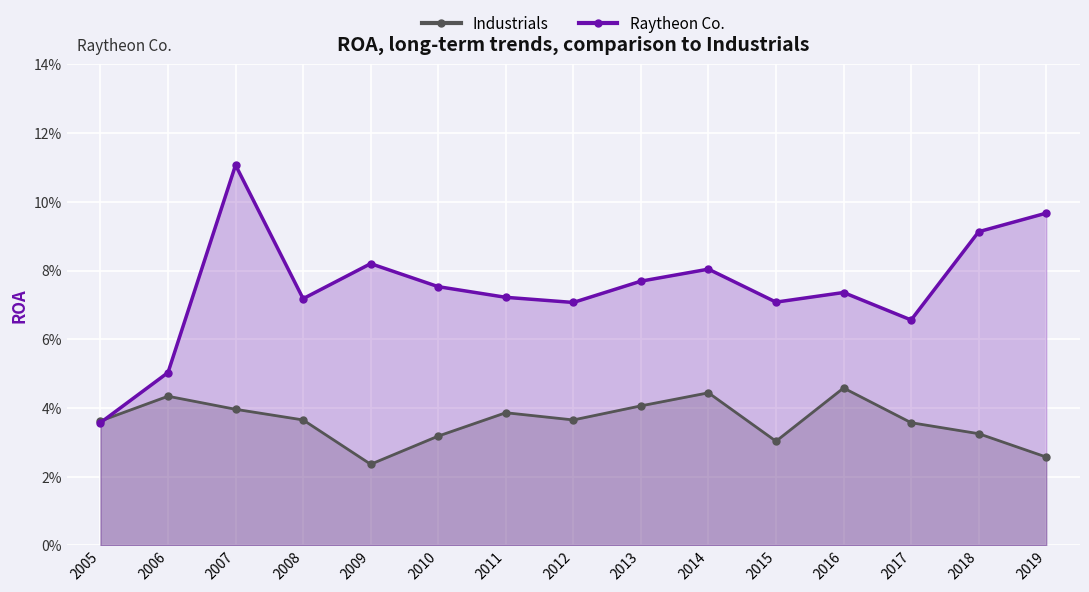

In Industrials, how many points are higher than both neighbors (excluding endpoints)?

4